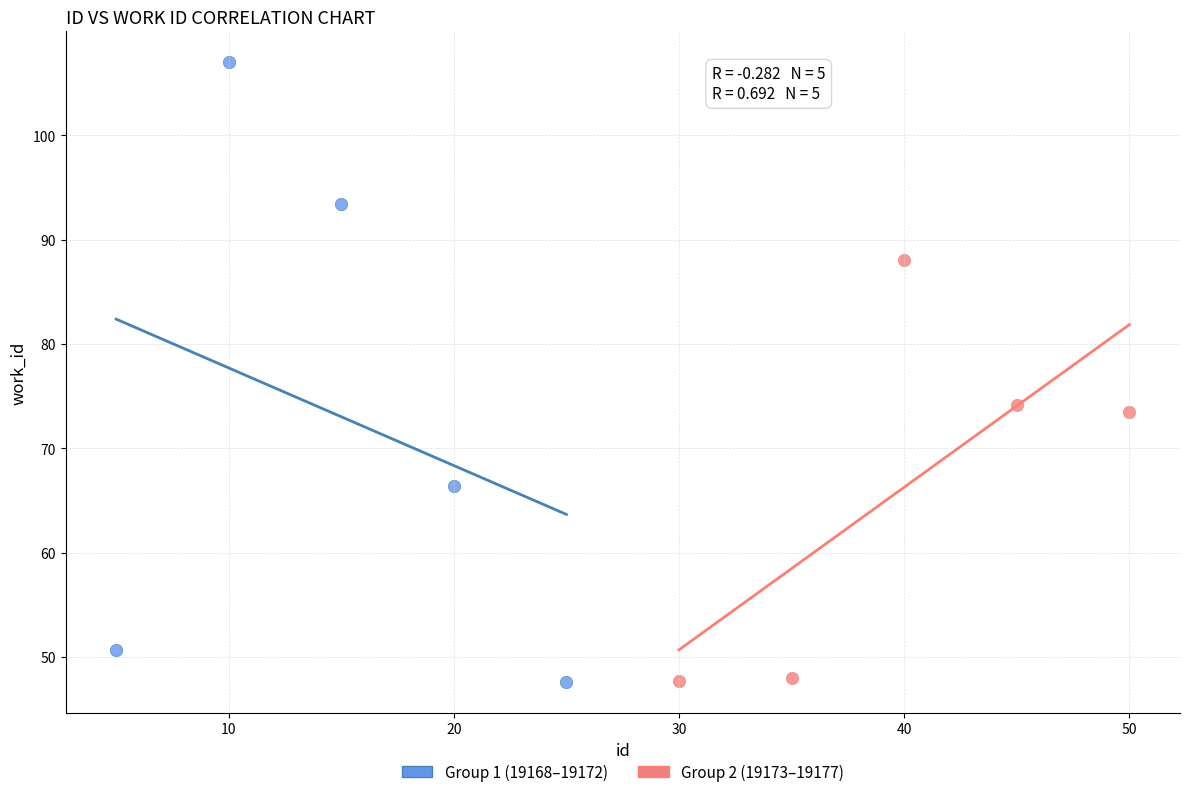

Which series contains the highest Y value?

Group 1 (19168–19172)